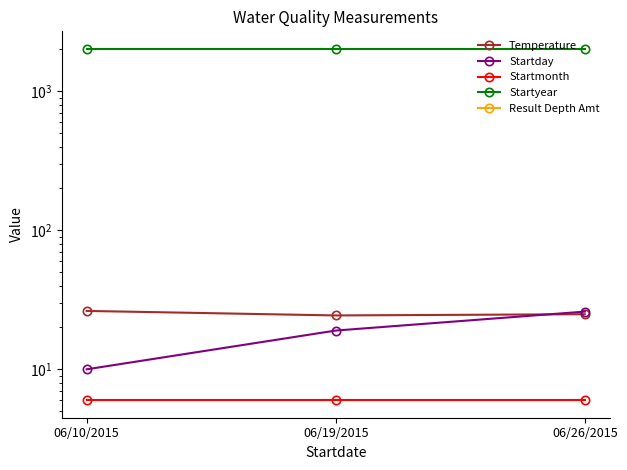

What is the label of the 1st point from the right?

06/26/2015